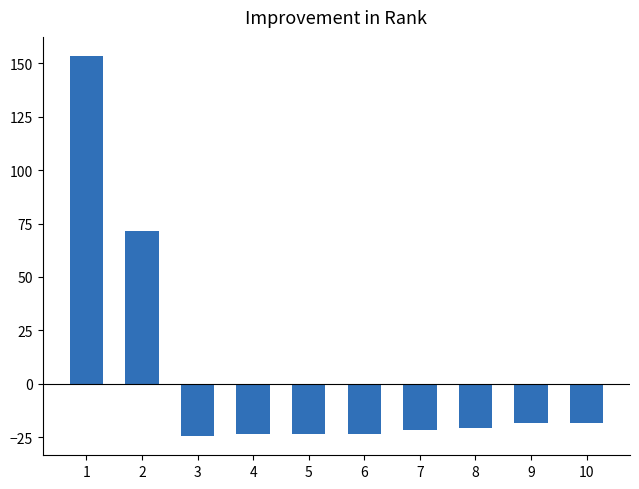

What is the difference between the maximum and minimum values?

178.0